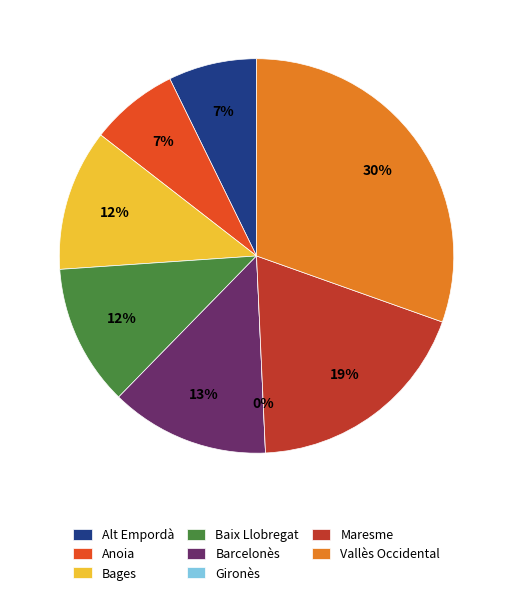

Rank the categories by value from lowest to highest.

Gironès, Alt Empordà, Anoia, Bages, Baix Llobregat, Barcelonès, Maresme, Vallès Occidental